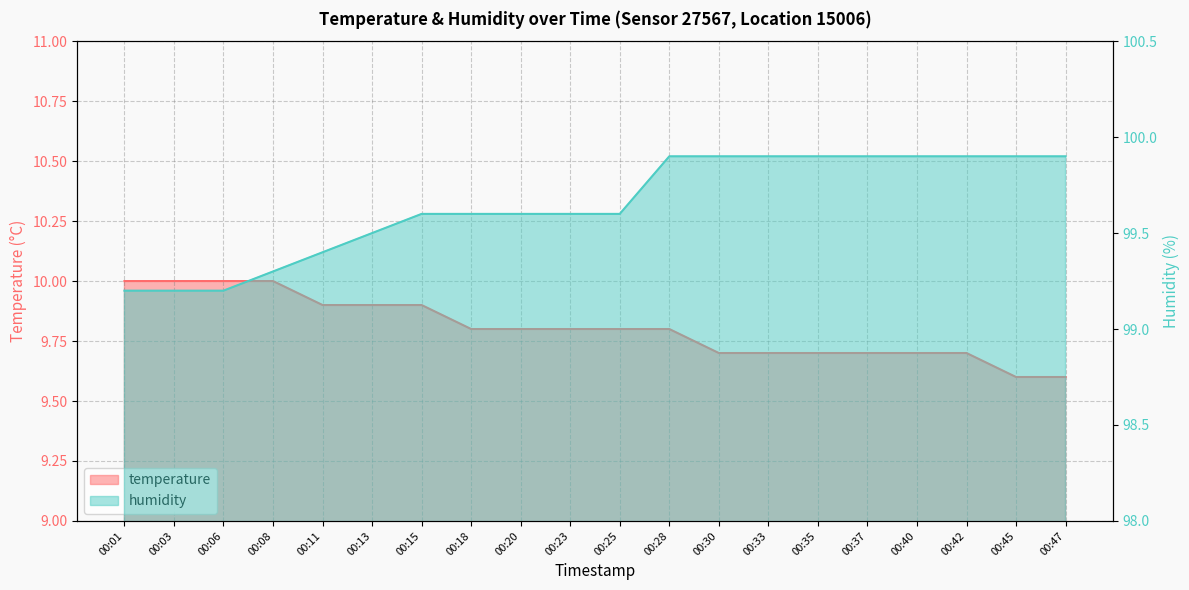

Is it true that humidity equals 157.3 at 00:33?

False